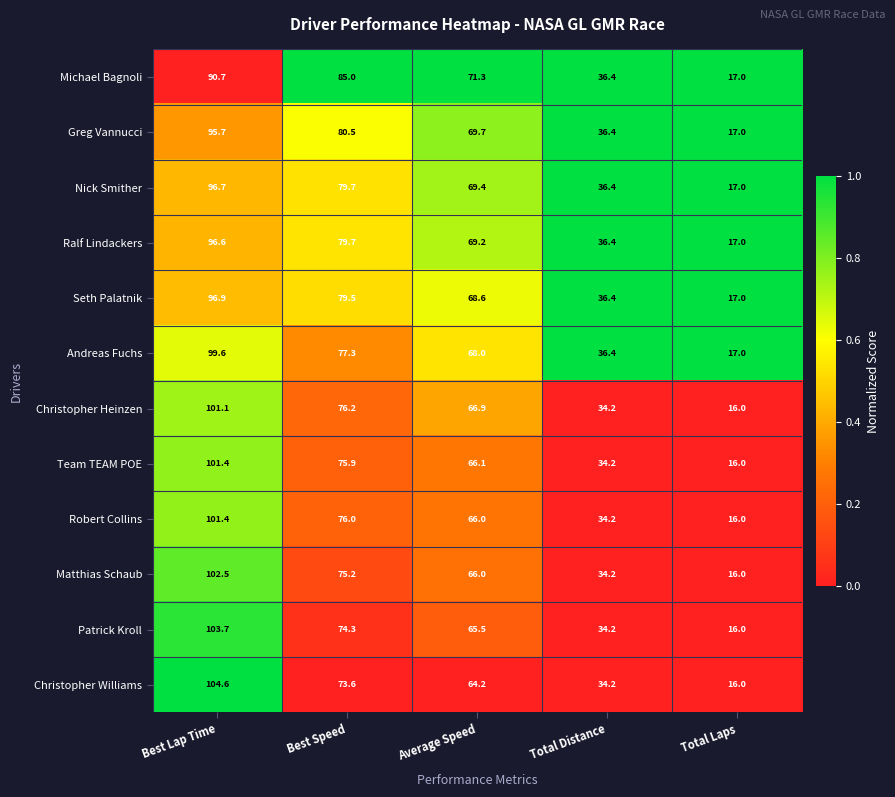

Rank the categories by Andreas Fuchs value from lowest to highest.

Total Laps, Total Distance, Average Speed, Best Speed, Best Lap Time